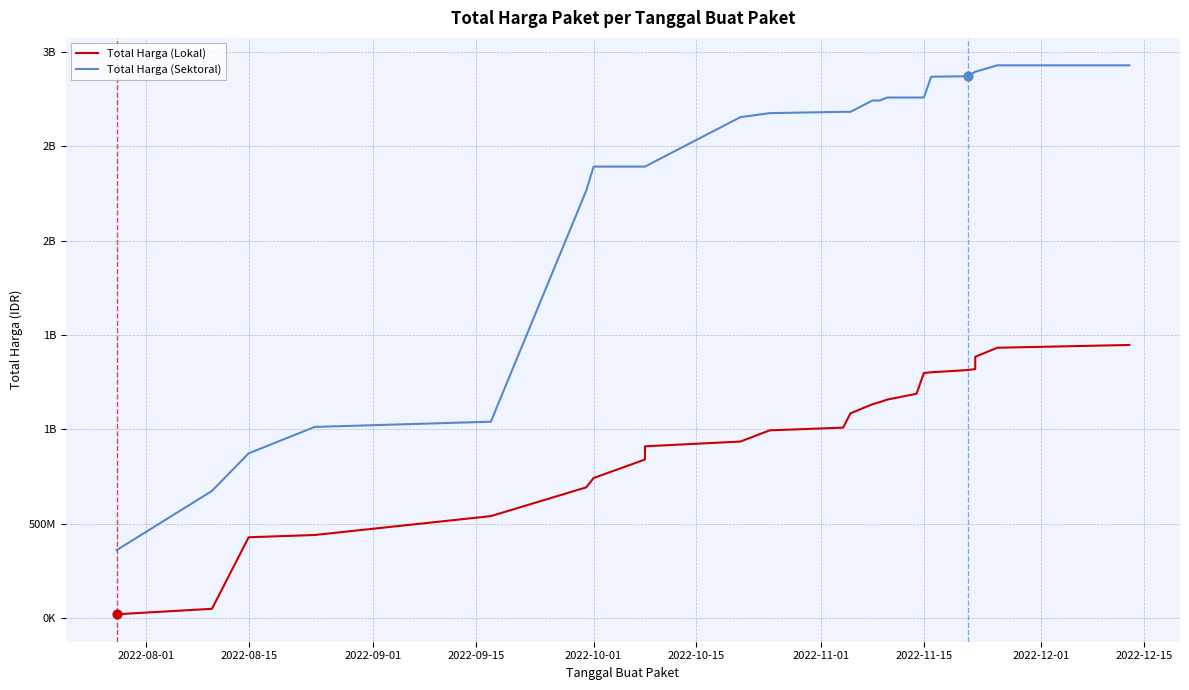

What are all the series names shown in the legend?

Total Harga (Lokal), Total Harga (Sektoral)